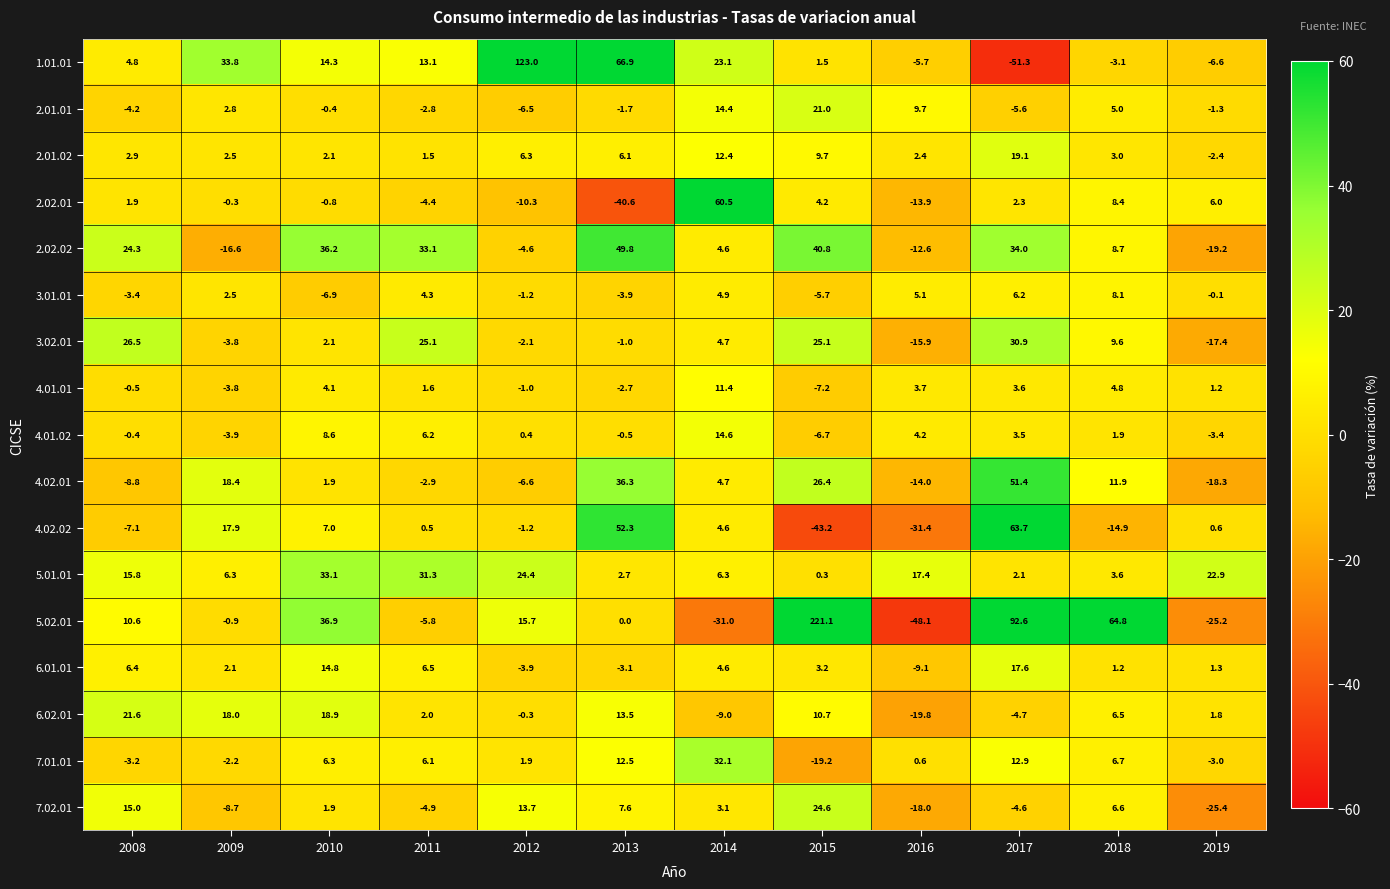

What is the total value across all series at 2017?

273.7